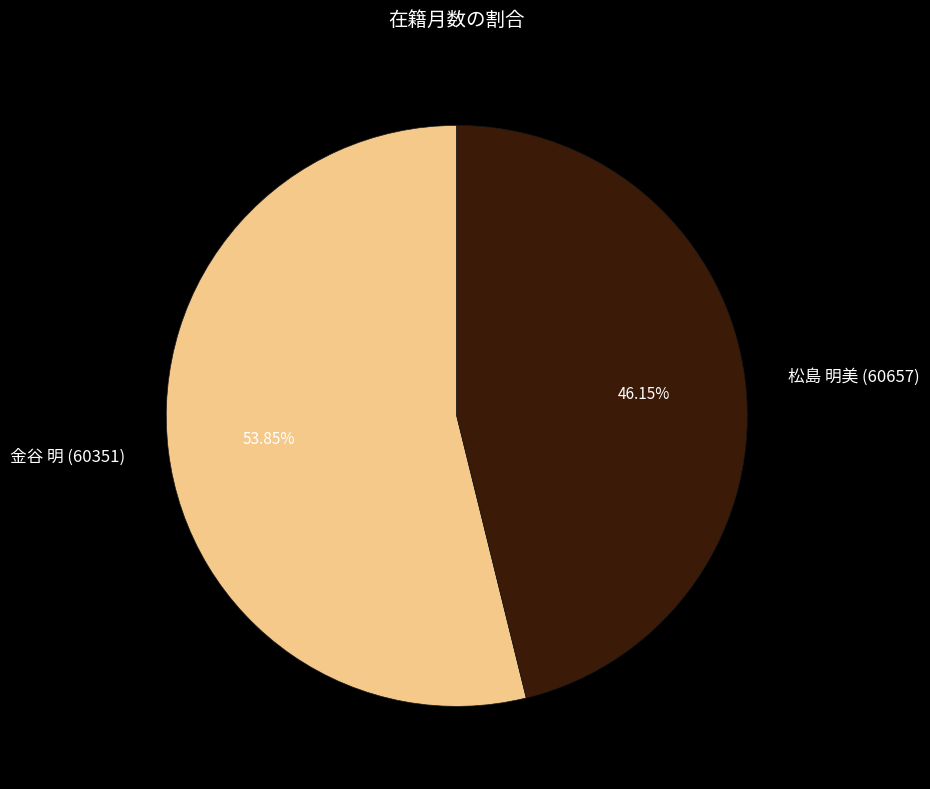

Is the sum of 金谷 明 (60351) and 松島 明美 (60657) greater than half?

Yes